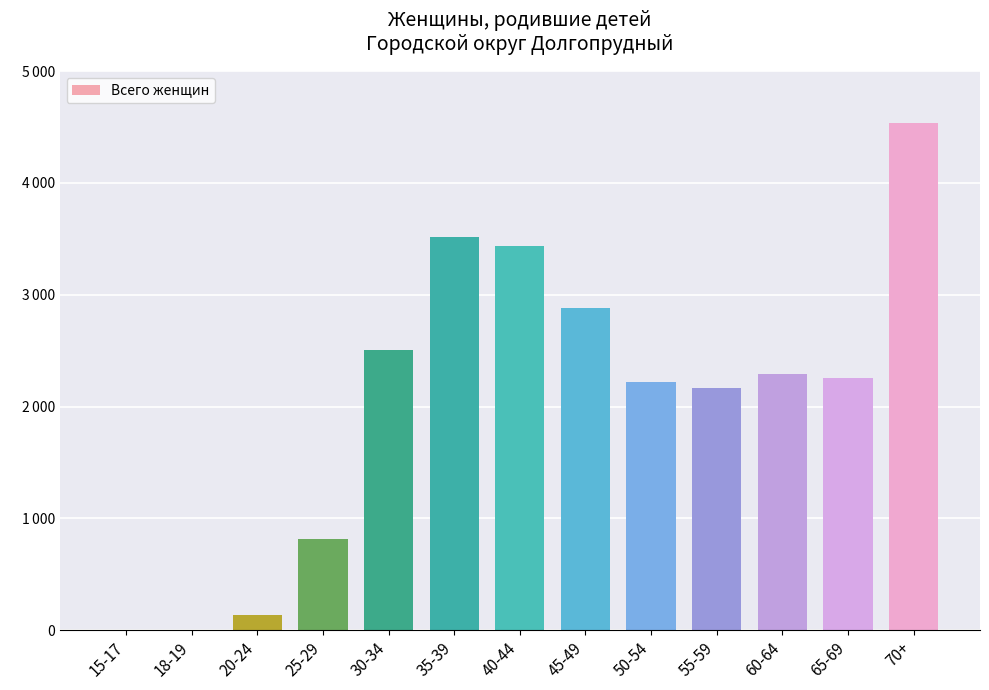

What is the label of the 11th bar from the right?

20-24